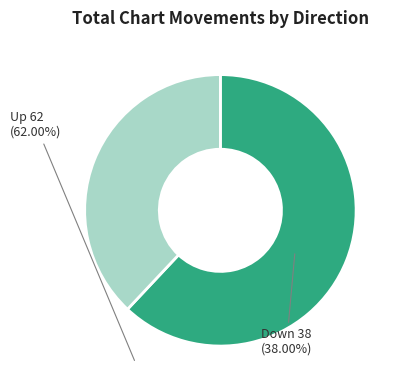

Is there any slice that represents more than half of the pie?

Yes